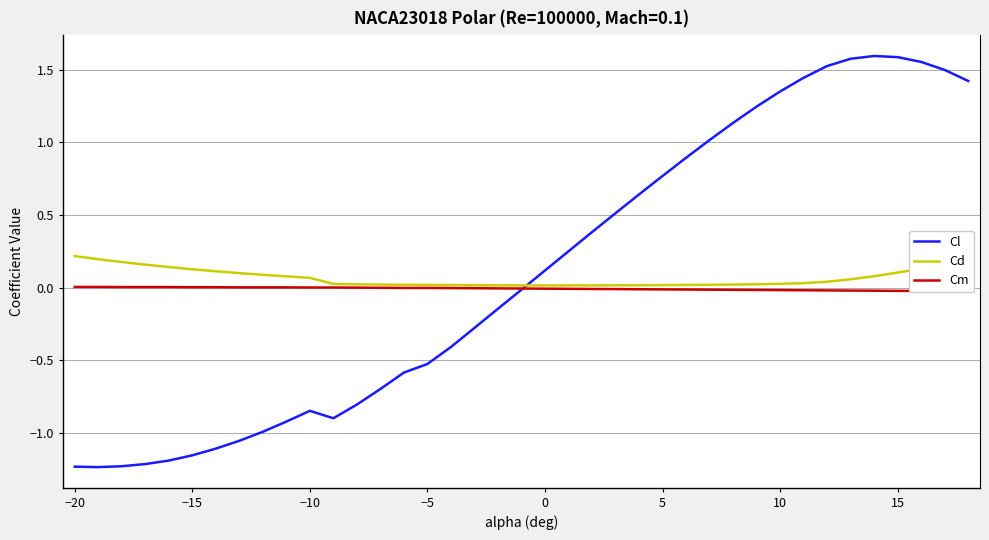

How many values in the Cl series exceed 0?

19